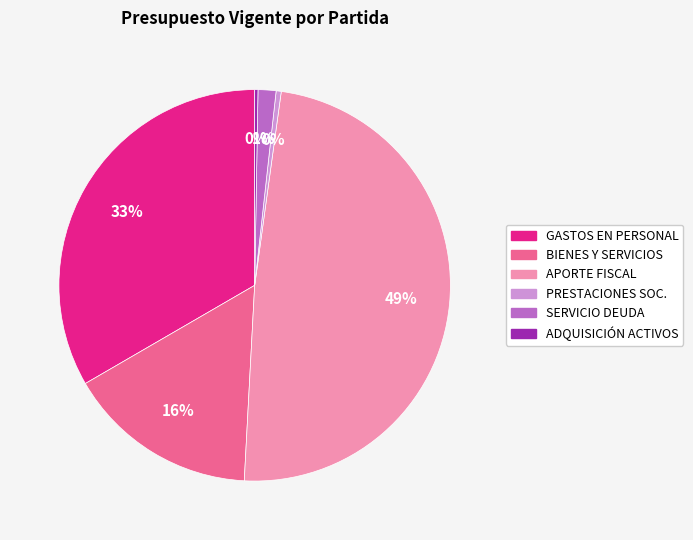

To the nearest percent, what is the average slice percentage?

17%